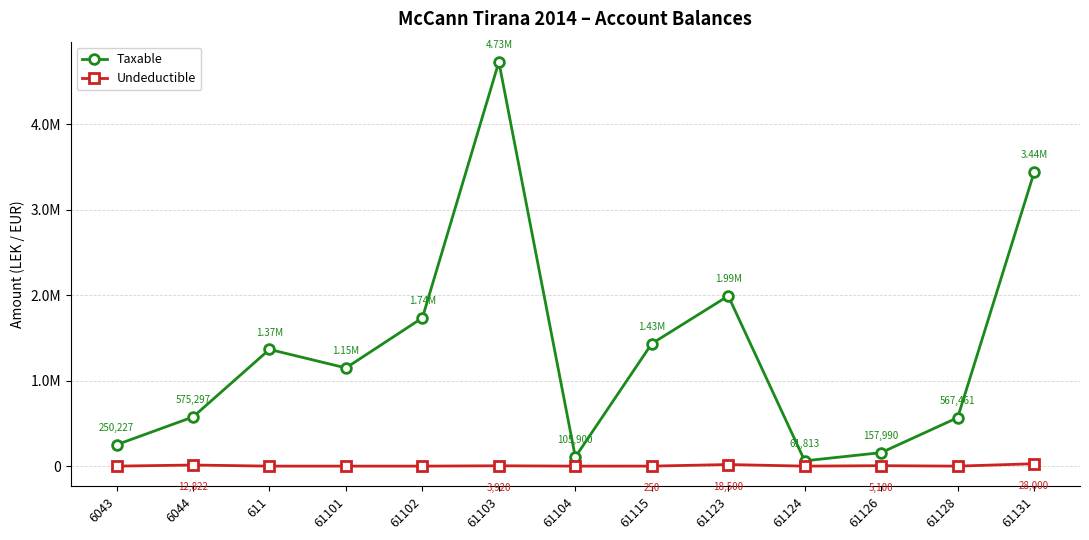

What is the label of the 2nd point from the right?

61128